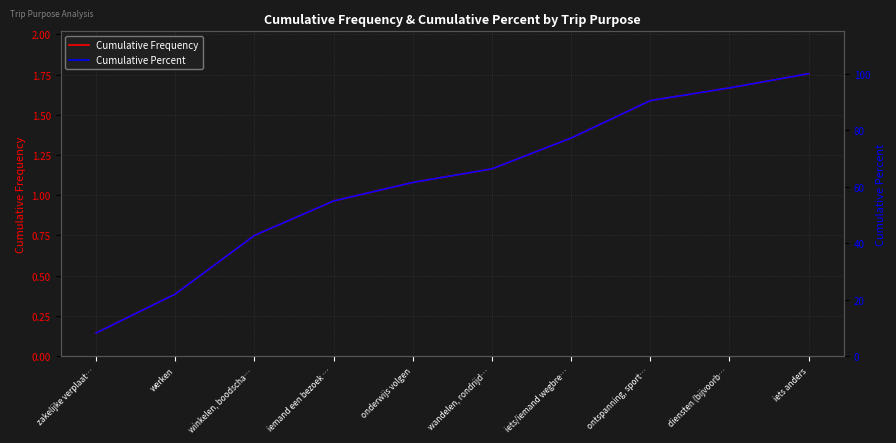

True or false: Cumulative Percent has a value of 20.0 at winkelen, boodscha….

False